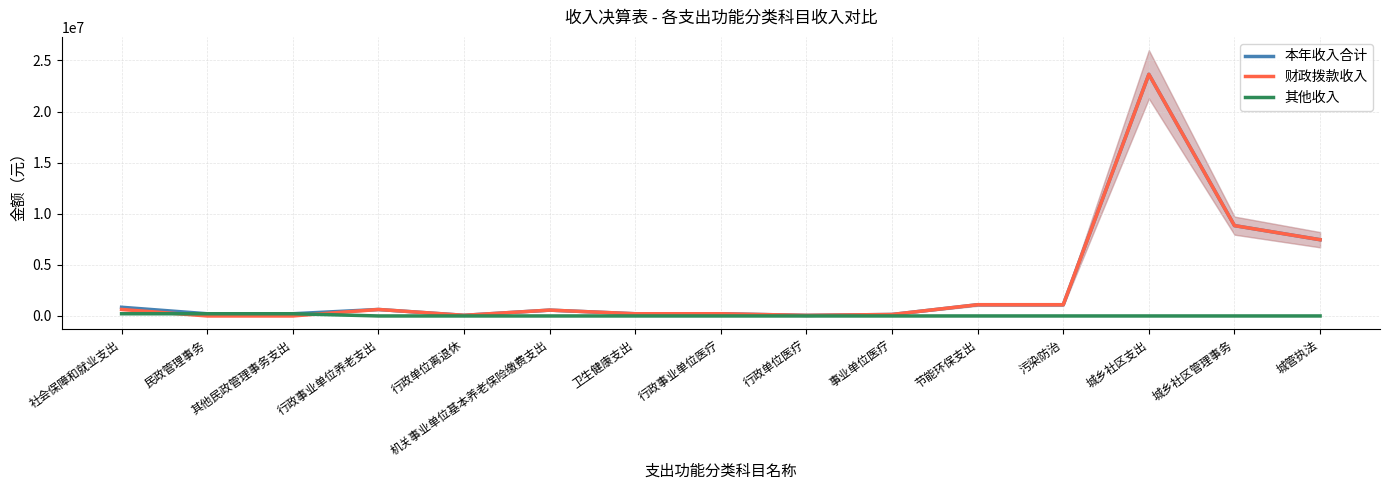

What position from the left is 行政单位离退休?

5